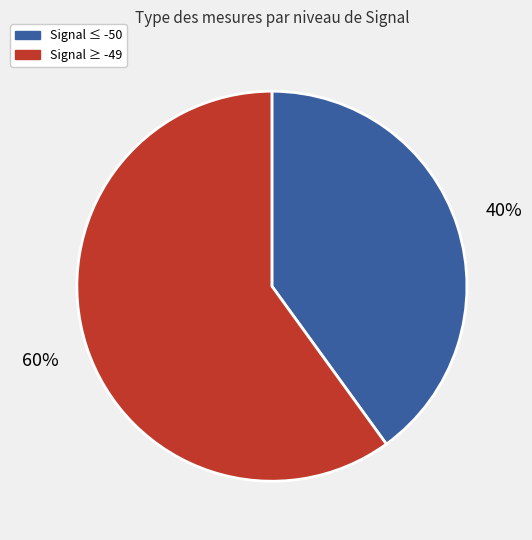

Is the sum of Signal ≥ -49 and Signal ≤ -50 greater than half?

Yes